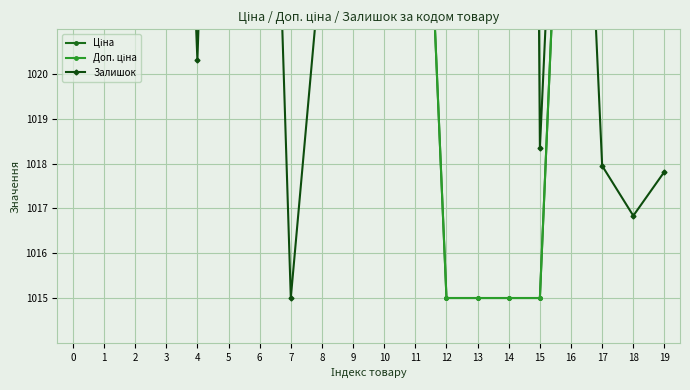

Rank the categories by Залишок value from highest to lowest.

14, 13, 5, 3, 6, 2, 11, 16, 12, 9, 1, 8, 10, 0, 4, 15, 17, 19, 18, 7